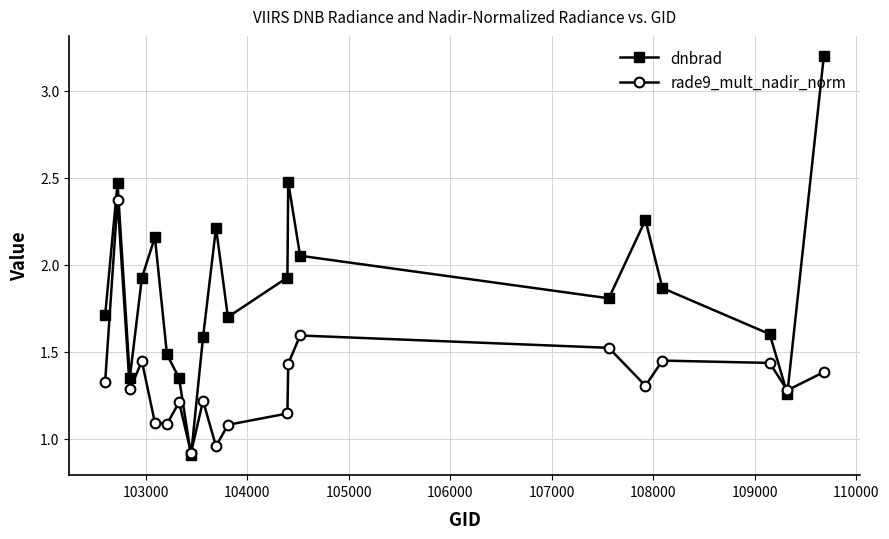

Does the chart display data point markers on the line(s)?

Yes